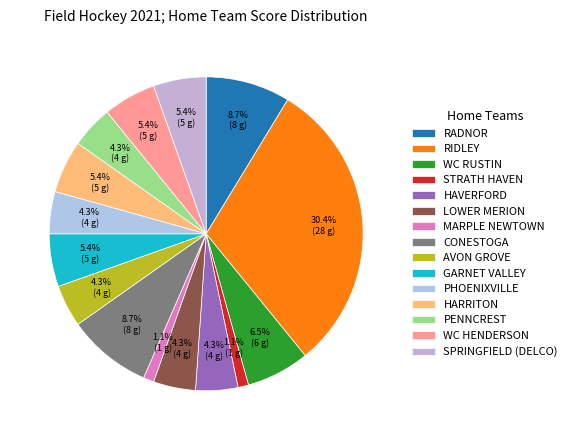

Is there any slice that represents more than half of the pie?

No